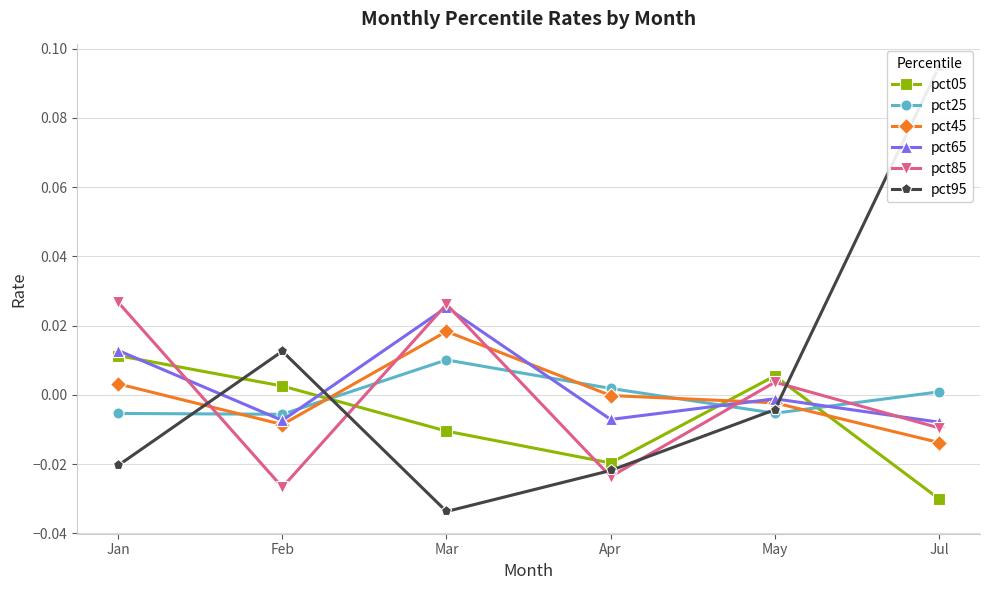

Reading left to right, list all the values displayed in this chart.

pct05: Jan=0.0	Feb=0.0	Mar=-0.0	Apr=-0.0	May=0.0	Jul=-0.0
pct25: Jan=-0.0	Feb=-0.0	Mar=0.0	Apr=0.0	May=-0.0	Jul=0.0
pct45: Jan=0.0	Feb=-0.0	Mar=0.0	Apr=-0.0	May=-0.0	Jul=-0.0
pct65: Jan=0.0	Feb=-0.0	Mar=0.0	Apr=-0.0	May=-0.0	Jul=-0.0
pct85: Jan=0.0	Feb=-0.0	Mar=0.0	Apr=-0.0	May=0.0	Jul=-0.0
pct95: Jan=-0.0	Feb=0.0	Mar=-0.0	Apr=-0.0	May=-0.0	Jul=0.1